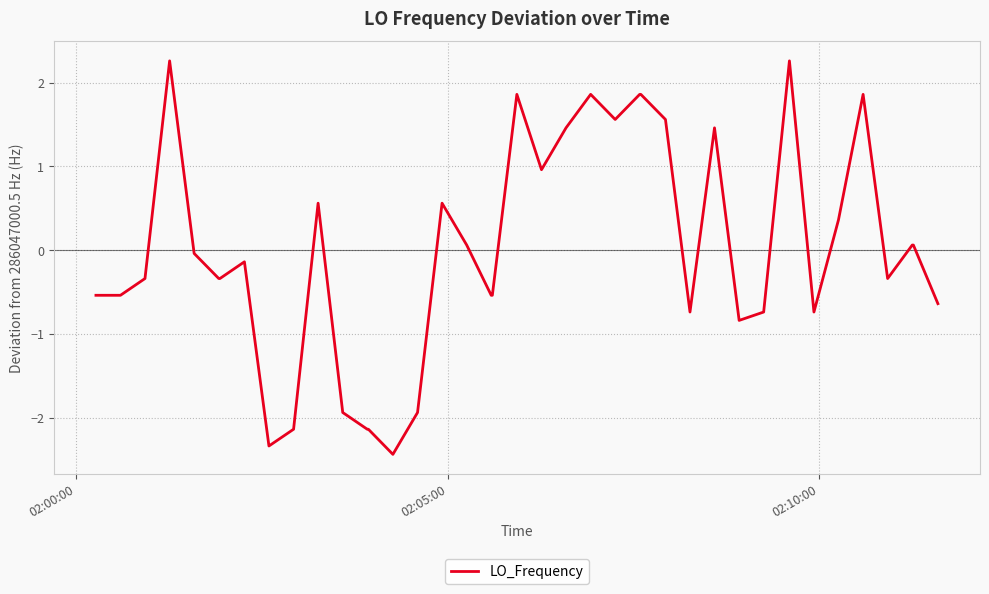

What is the difference between the maximum and minimum values?

4.7